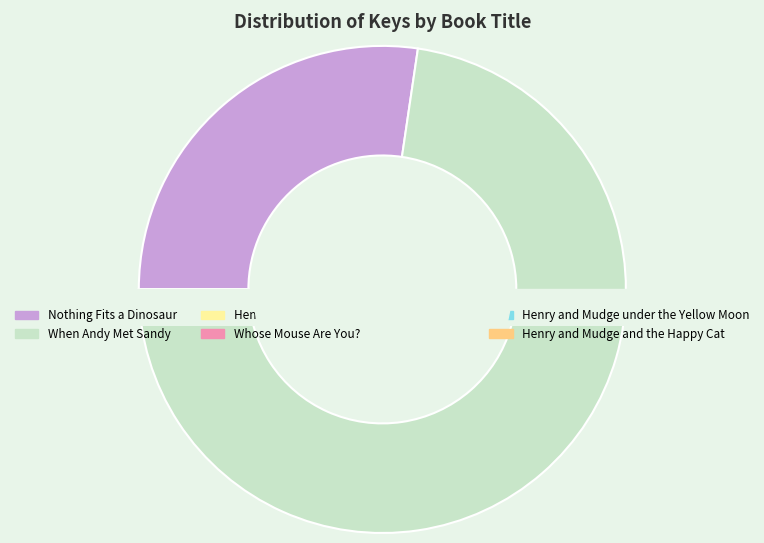

Is When Andy Met Sandy the majority of the pie?

Yes